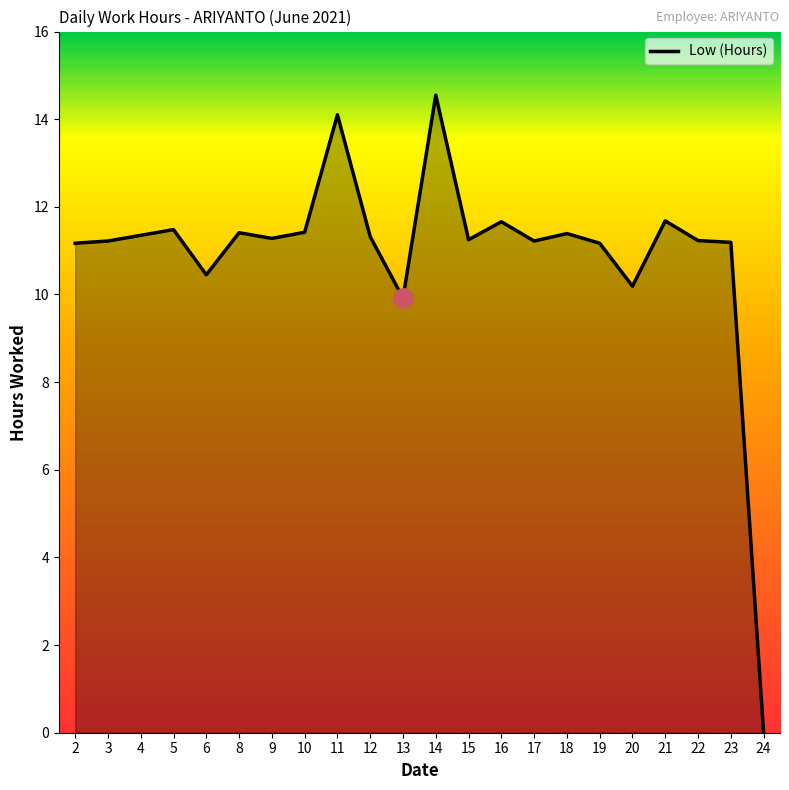

How many values are above zero?

21